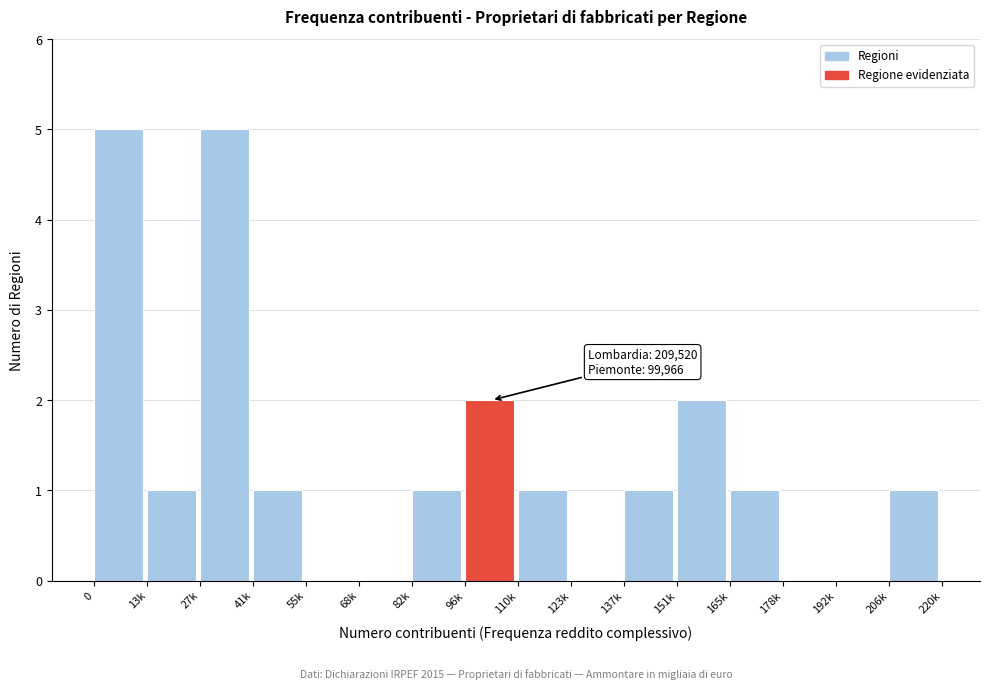

Reading left to right, transcribe all the data shown in this chart.

0=5	13k=1	27k=5	41k=1	55k=0	68k=0	82k=1	96k=2	110k=1	123k=0	137k=1	151k=2	165k=1	178k=0	192k=0	206k=1